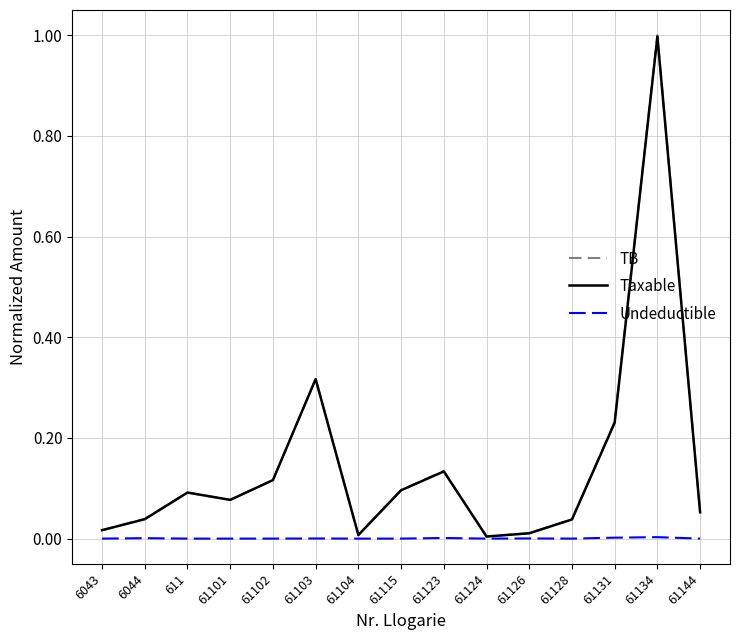

Is the value of Undeductible at 61104 greater than the value of TB at 61102?

No